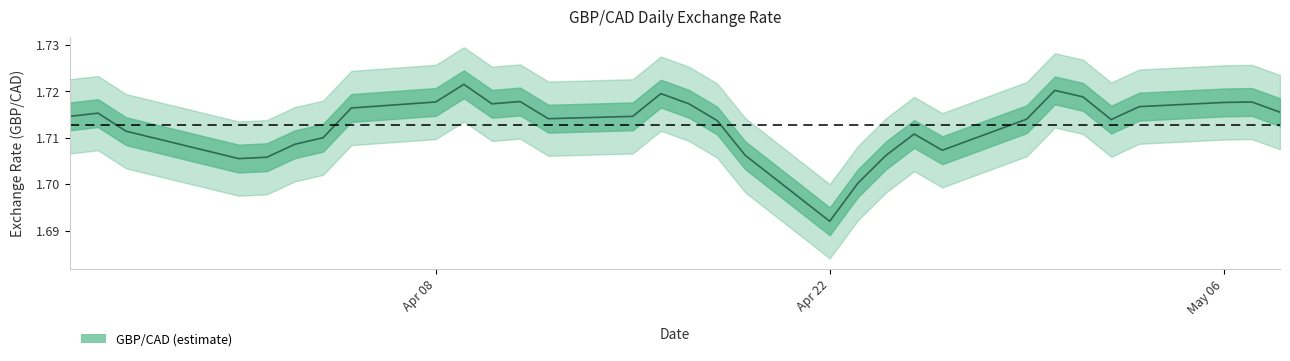

Which has a higher value, 2024-04-25 or 2024-04-16?

2024-04-16